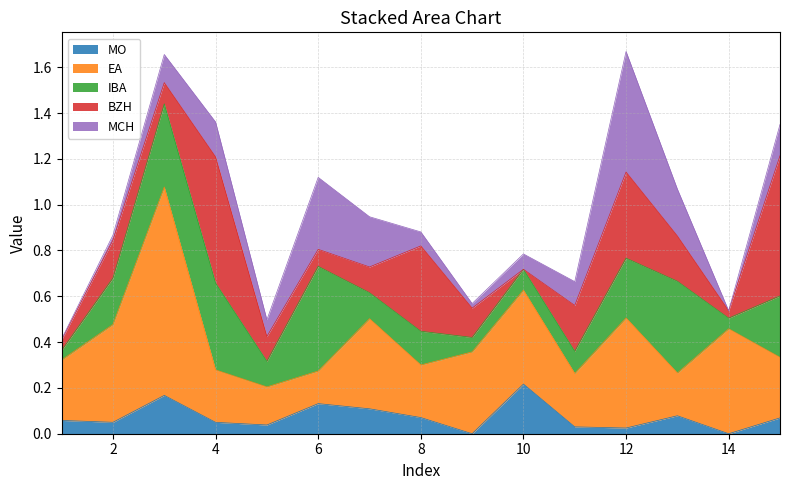

Reading left to right, list all the values displayed in this chart.

MO: 0.1	0.0	0.2	0.0	0.0	0.1	0.1	0.1	-0.0	0.2	0.0	0.0	0.1	-0.0	0.1
EA: 0.3	0.4	0.9	0.2	0.2	0.1	0.4	0.2	0.4	0.4	0.2	0.5	0.2	0.5	0.3
IBA: 0.0	0.2	0.4	0.4	0.1	0.5	0.1	0.1	0.1	0.1	0.1	0.3	0.4	0.0	0.3
BZH: 0.0	0.2	0.1	0.6	0.1	0.1	0.1	0.4	0.1	-0.0	0.2	0.4	0.2	0.0	0.6
MCH: 0.0	0.0	0.1	0.2	0.1	0.3	0.2	0.1	0.0	0.1	0.1	0.5	0.2	-0.0	0.1